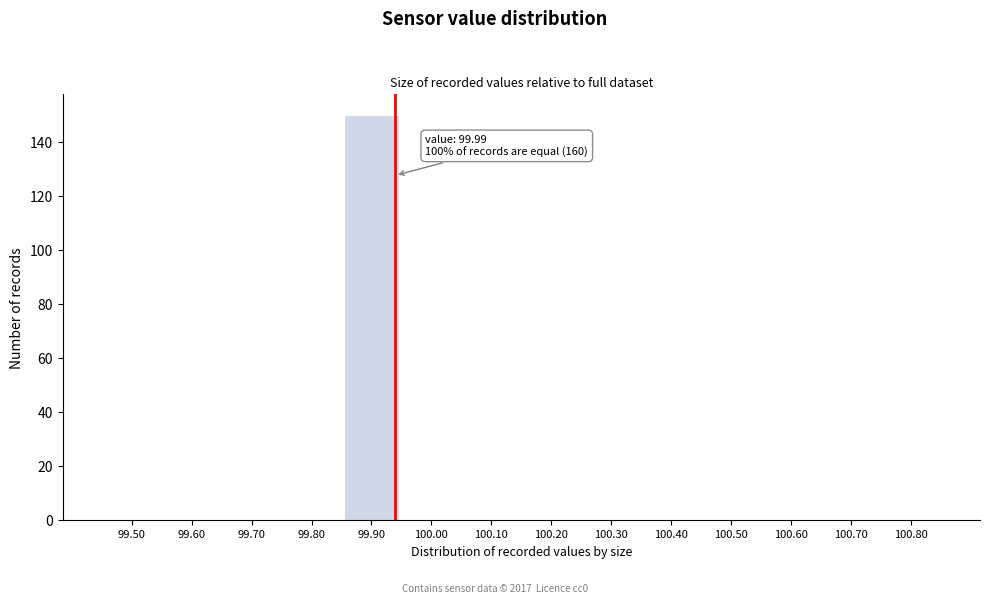

Reading left to right, transcribe all the data shown in this chart.

99.50=0	99.60=0	99.70=0	99.80=0	99.90=150	100.00=0	100.10=0	100.20=0	100.30=0	100.40=0	100.50=0	100.60=0	100.70=0	100.80=0